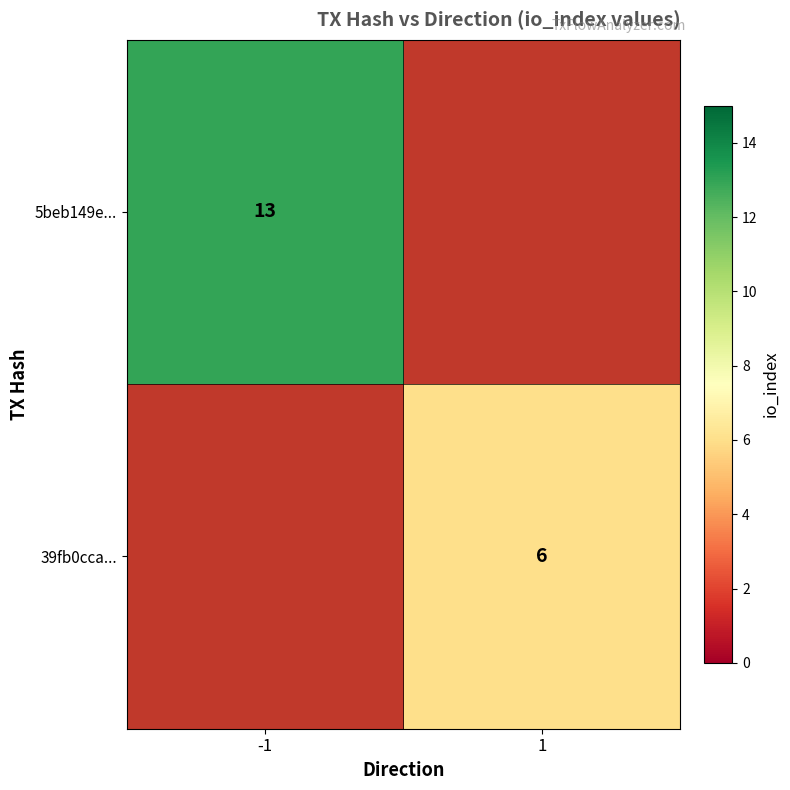

At how many categories does at least one series exceed 11?

1